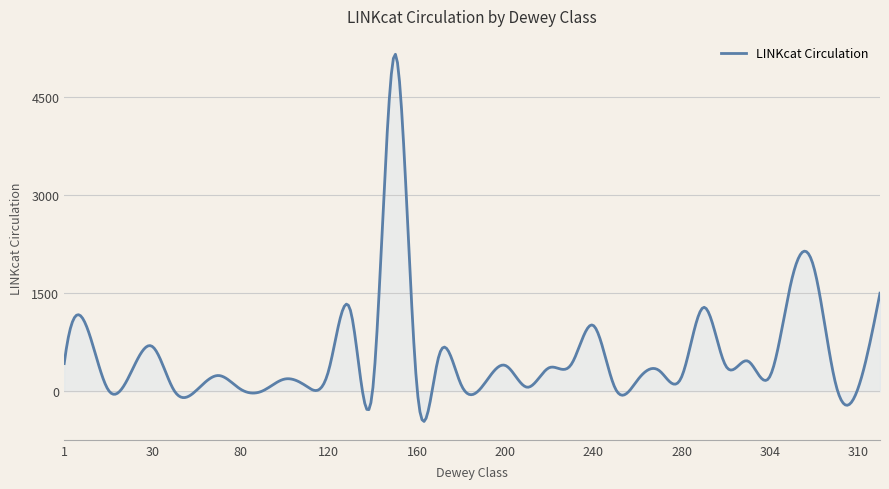

What is the smallest value displayed?

-459.9